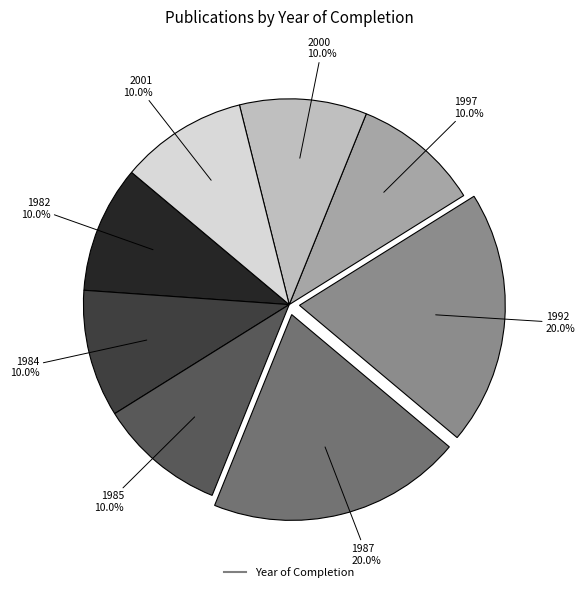

Is there any slice that represents more than half of the pie?

No